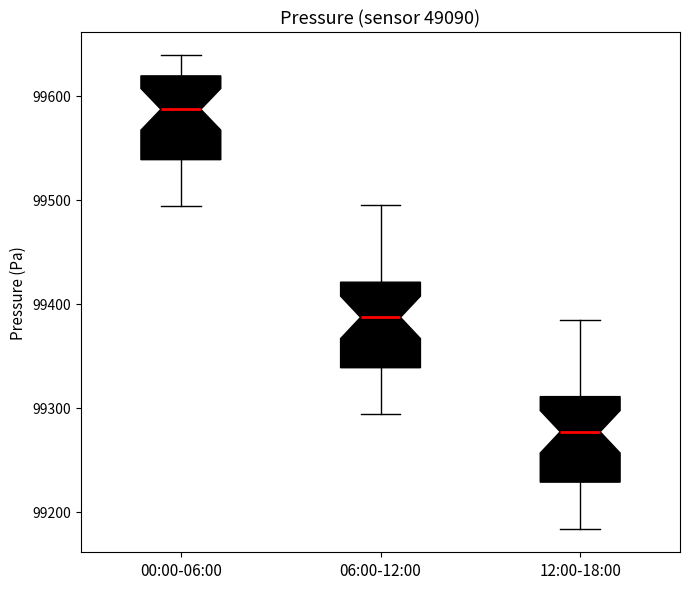

Which box has the highest median line?

00:00-06:00